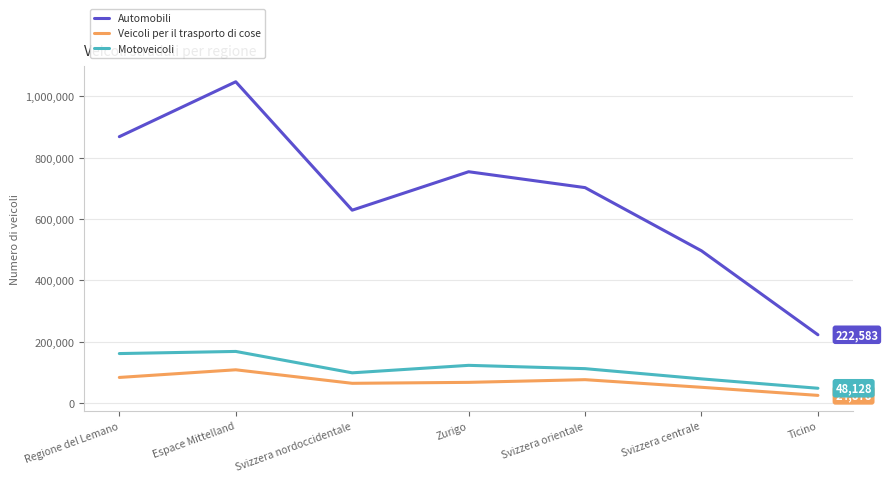

Which series has the largest range (max minus min)?

Automobili